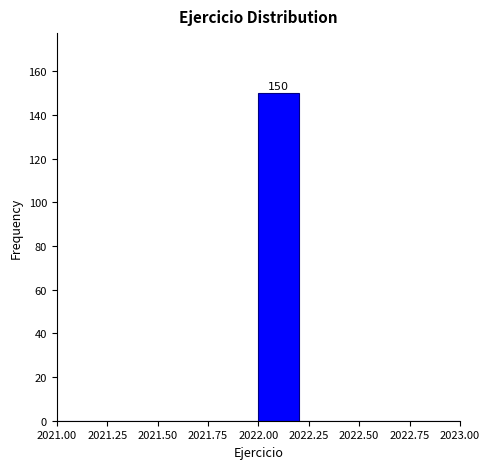

Which range on the x-axis has the tallest bar?

2022.0 to 2022.2